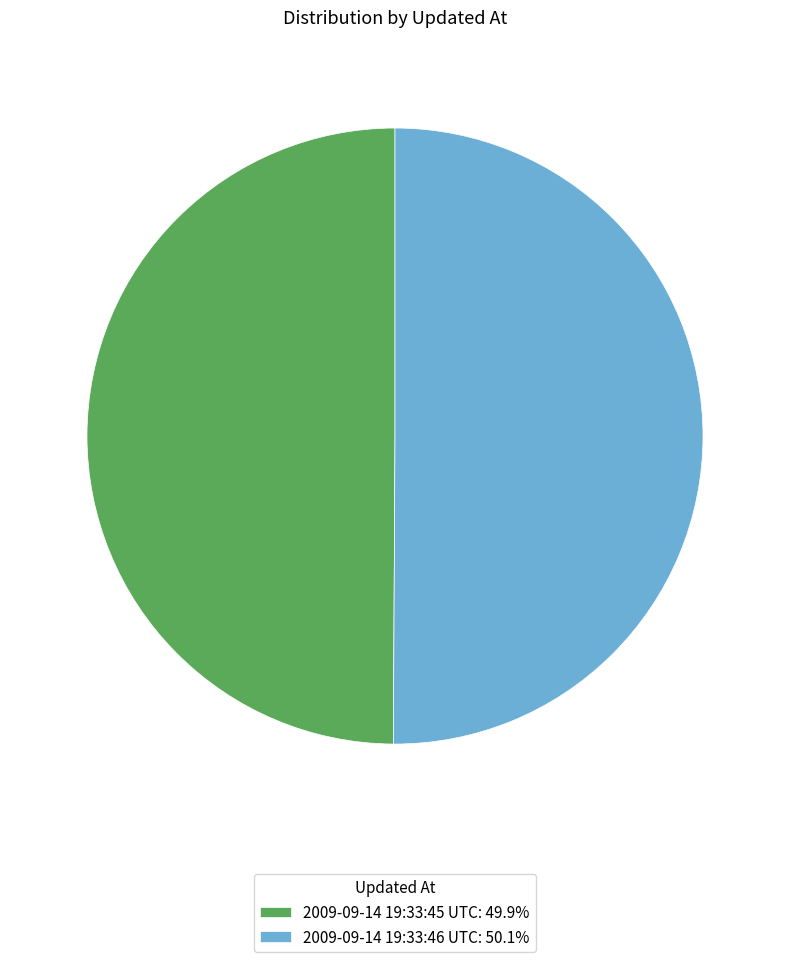

Combined, do 2009-09-14 19:33:45 UTC: 49.9% and 2009-09-14 19:33:46 UTC: 50.1% account for over 50%?

Yes